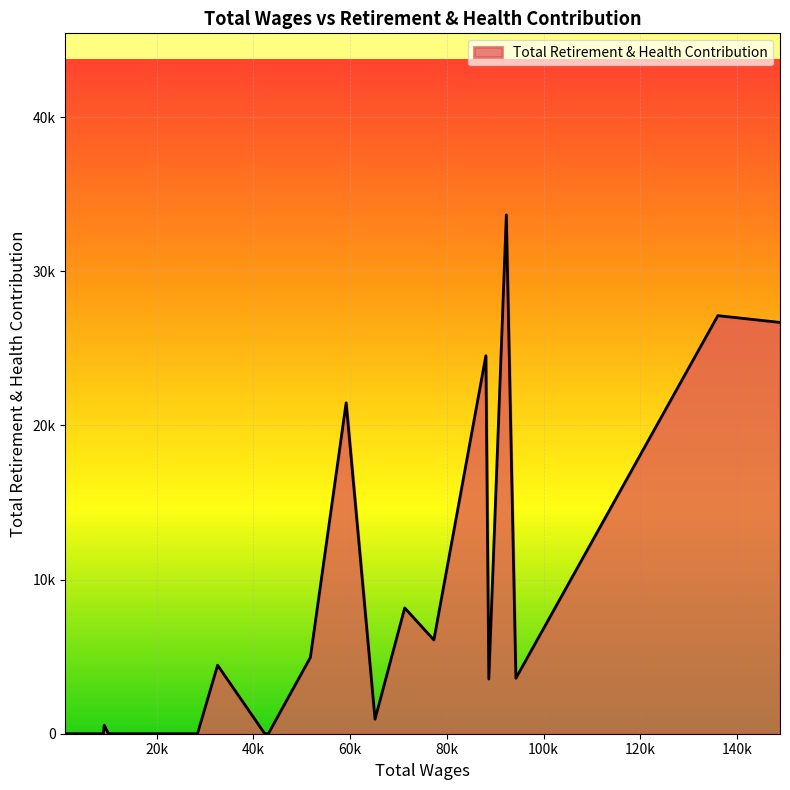

Does the chart display data point markers on the line(s)?

No